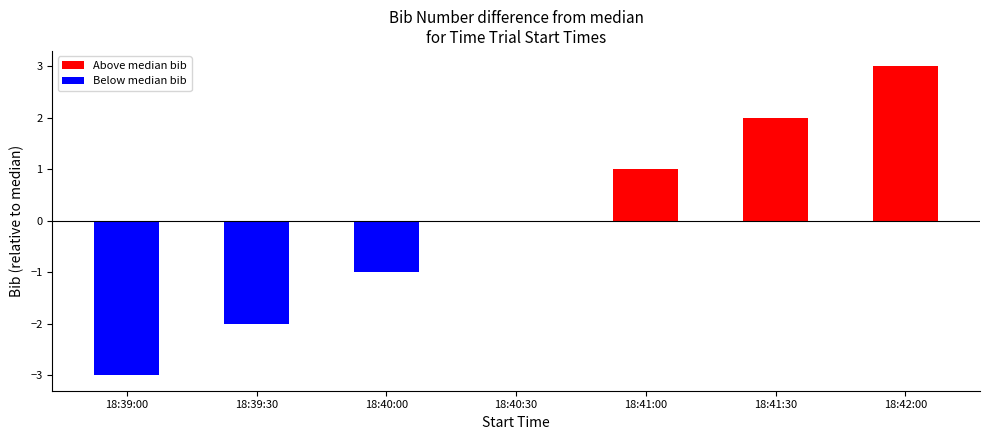

Read the value at 18:41:30.

2